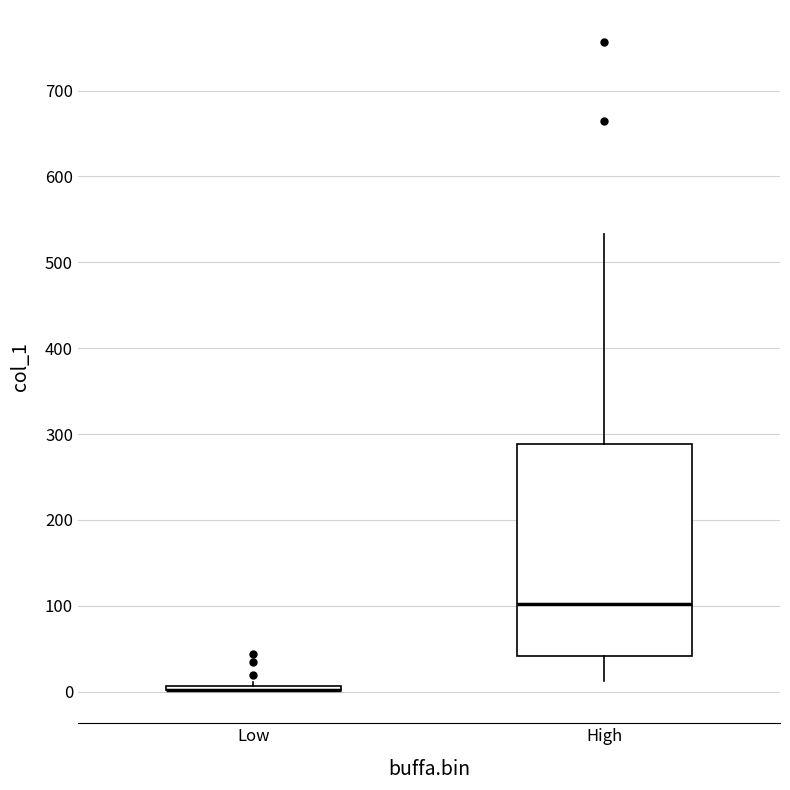

Where is the upper edge of the box for Low on the y-axis? The values are not printed on the chart, so give them approximately, as read against the axis.

10